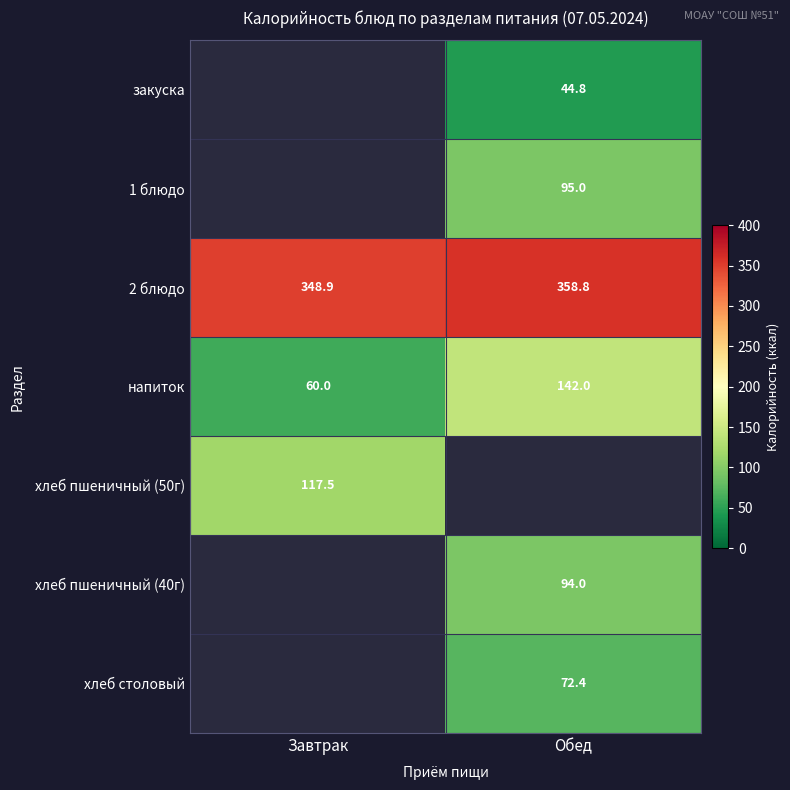

What is the sum of all напиток values?

202.0